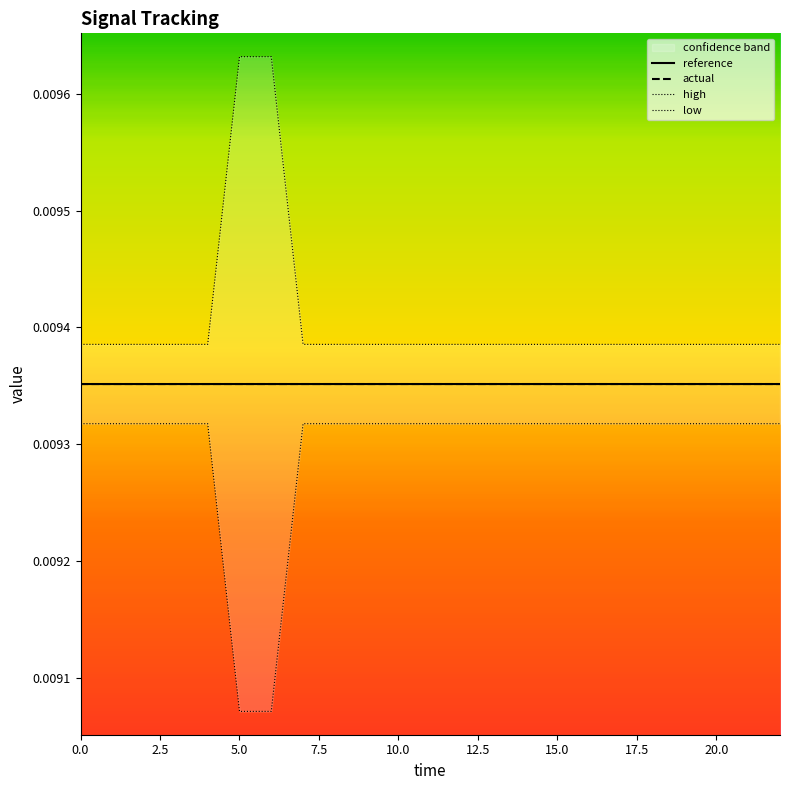

Rank the categories by low value from lowest to highest.

6, 5, 0, 1, 2, 3, 4, 7, 8, 9, 10, 11, 12, 13, 14, 15, 16, 17, 18, 19, 20, 21, 22